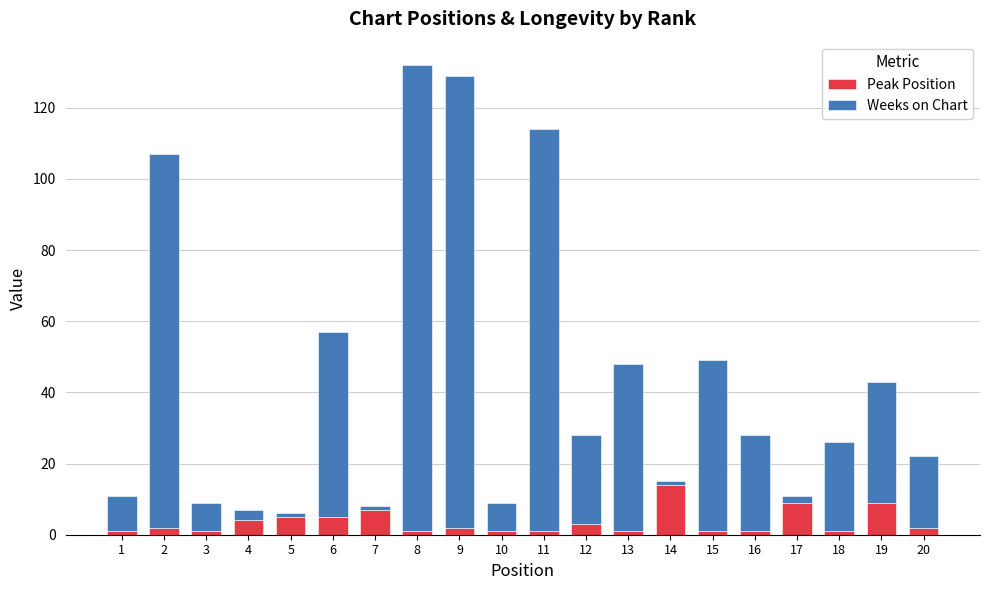

What is the sum of all Peak Position values?

71